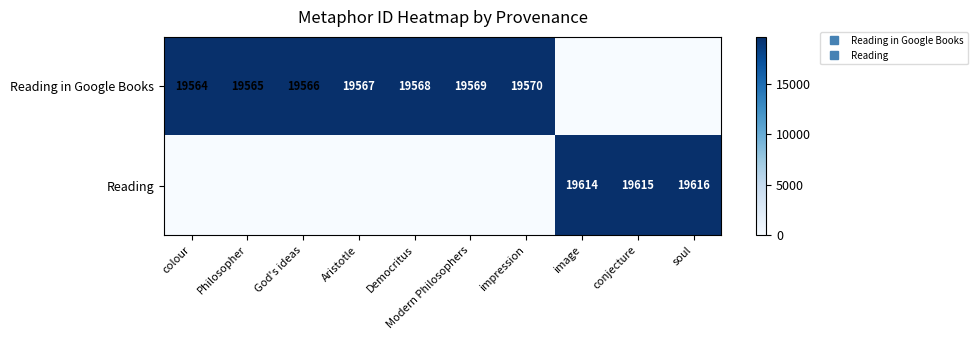

Which has a higher value, Democritus or Modern Philosophers?

Modern Philosophers